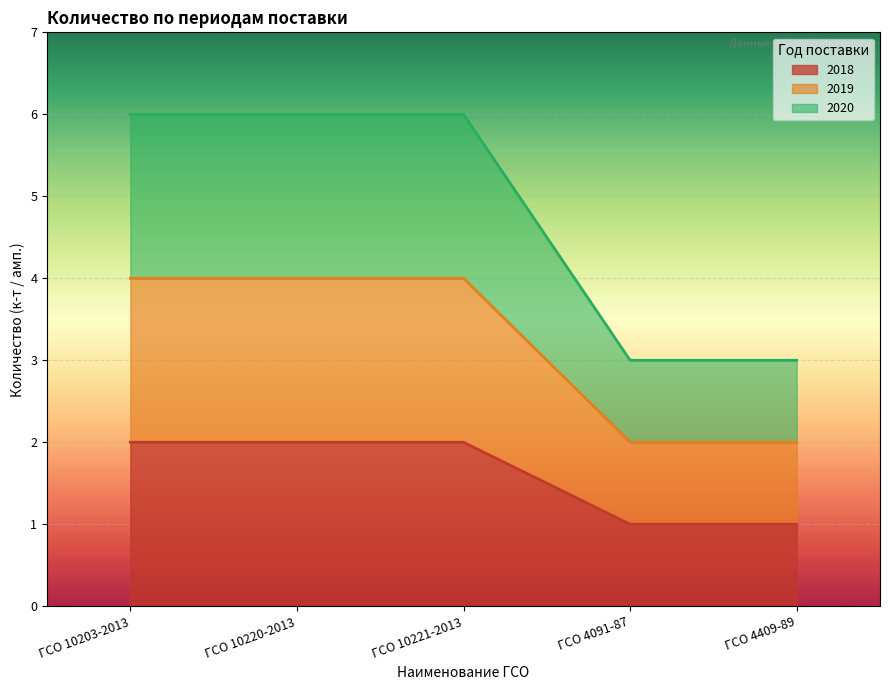

At which label is 2019 closest to 3?

ГСО 10203-2013